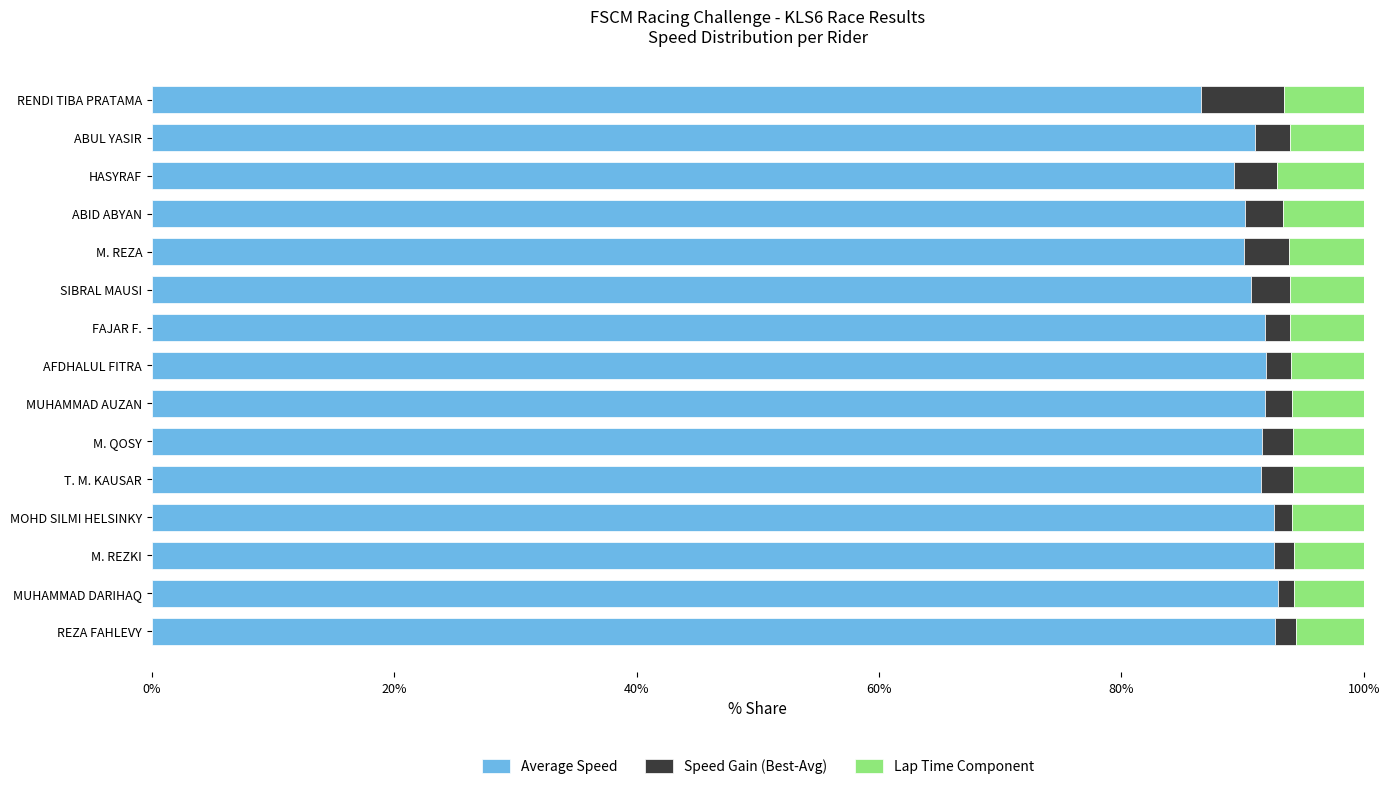

What are all the series names shown in the legend?

Average Speed, Speed Gain (Best-Avg), Lap Time Component